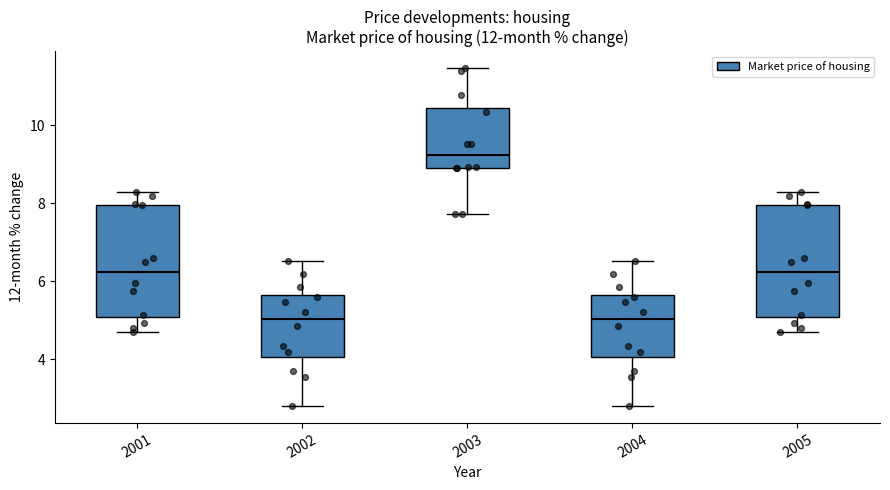

Reading left to right, read every box against the y-axis: the position of its median line, the range the box covers, and the ends of its whiskers. The values are not printed on the chart, so give them approximately, as read against the axis.

2001: median 6.2, box 5.0 to 8.0, whiskers 4.6 to 8.2
2002: median 5.0, box 4.0 to 5.6, whiskers 2.8 to 6.6
2003: median 9.2, box 9.0 to 10.4, whiskers 7.8 to 11.4
2004: median 5.0, box 4.0 to 5.6, whiskers 2.8 to 6.6
2005: median 6.2, box 5.0 to 8.0, whiskers 4.6 to 8.2